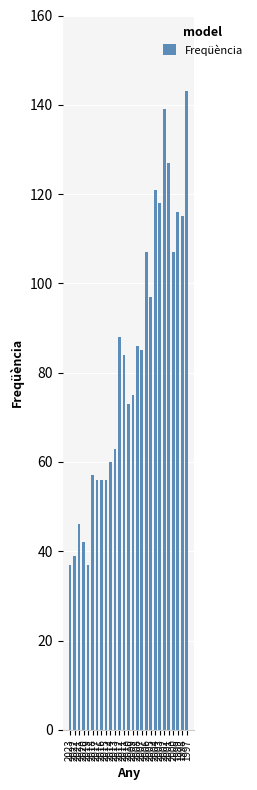

Approximately how many times larger is the value at 2013 compared to 2008?

0.7